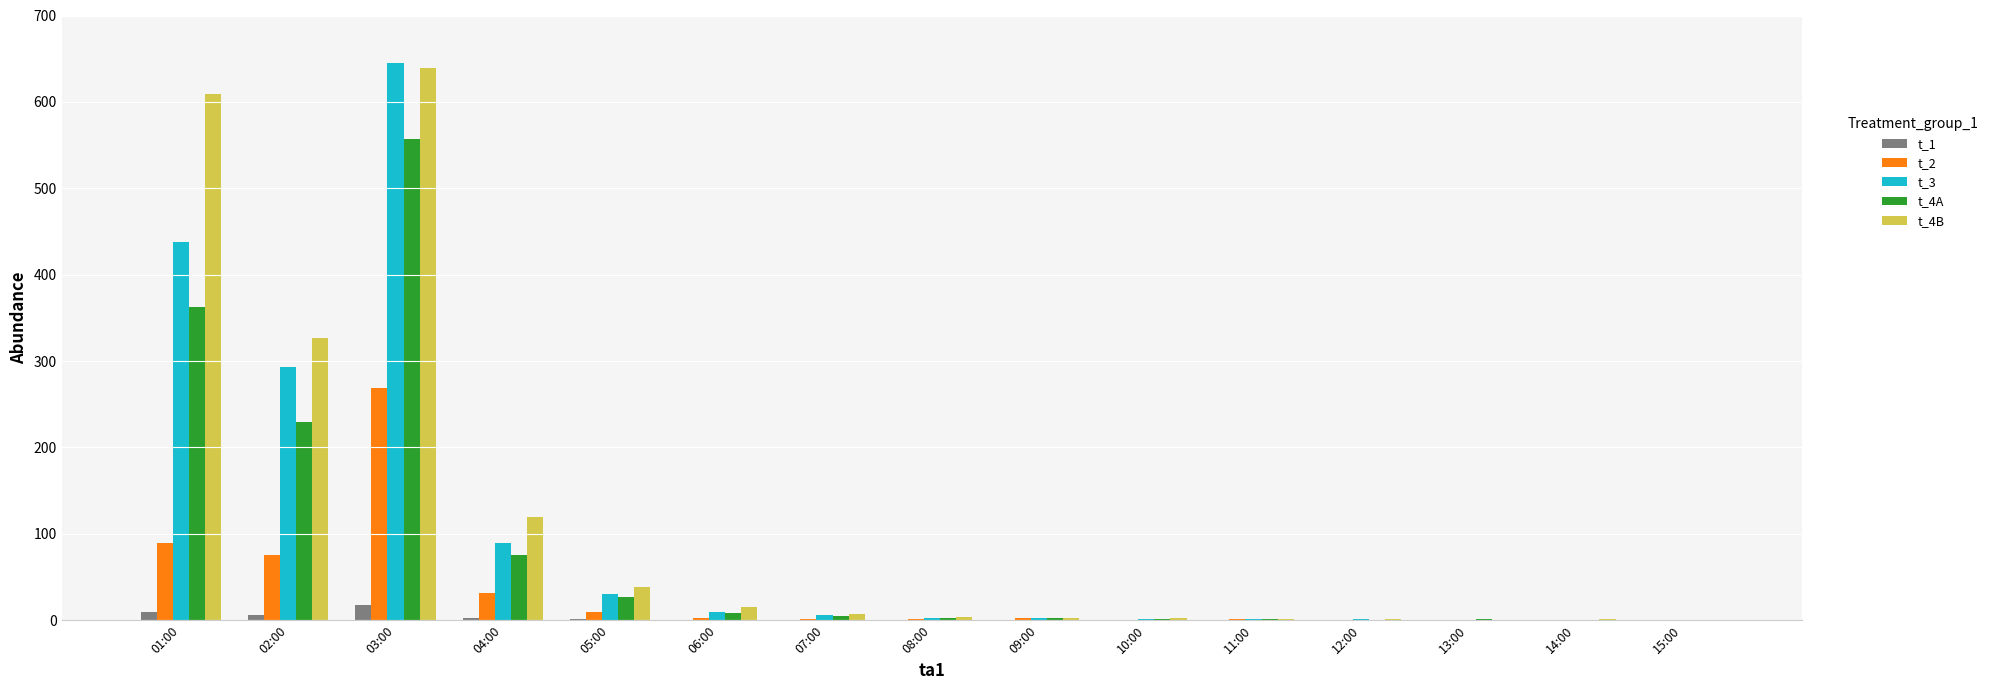

What is the spread (max minus min) of values at 08:00?

4